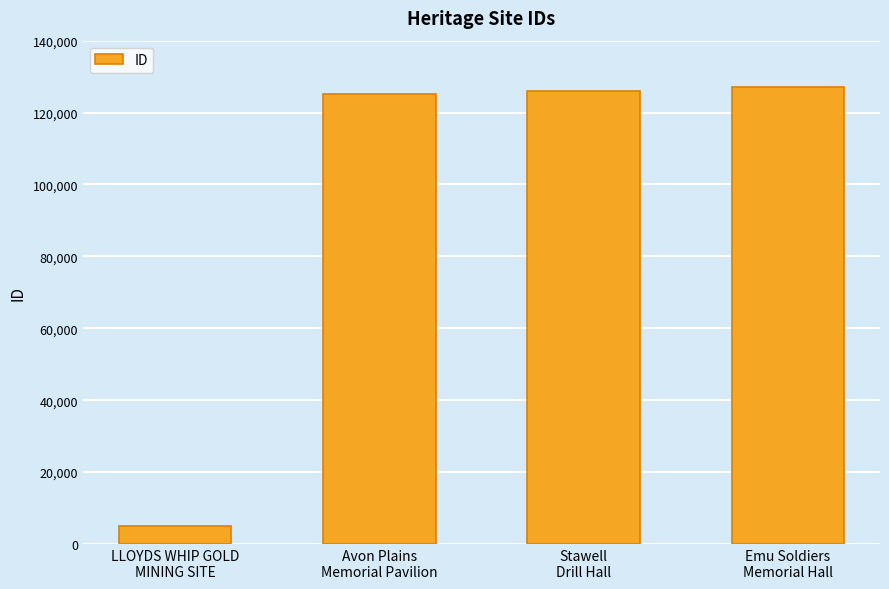

What is the difference between the second highest and minimum values?

121133